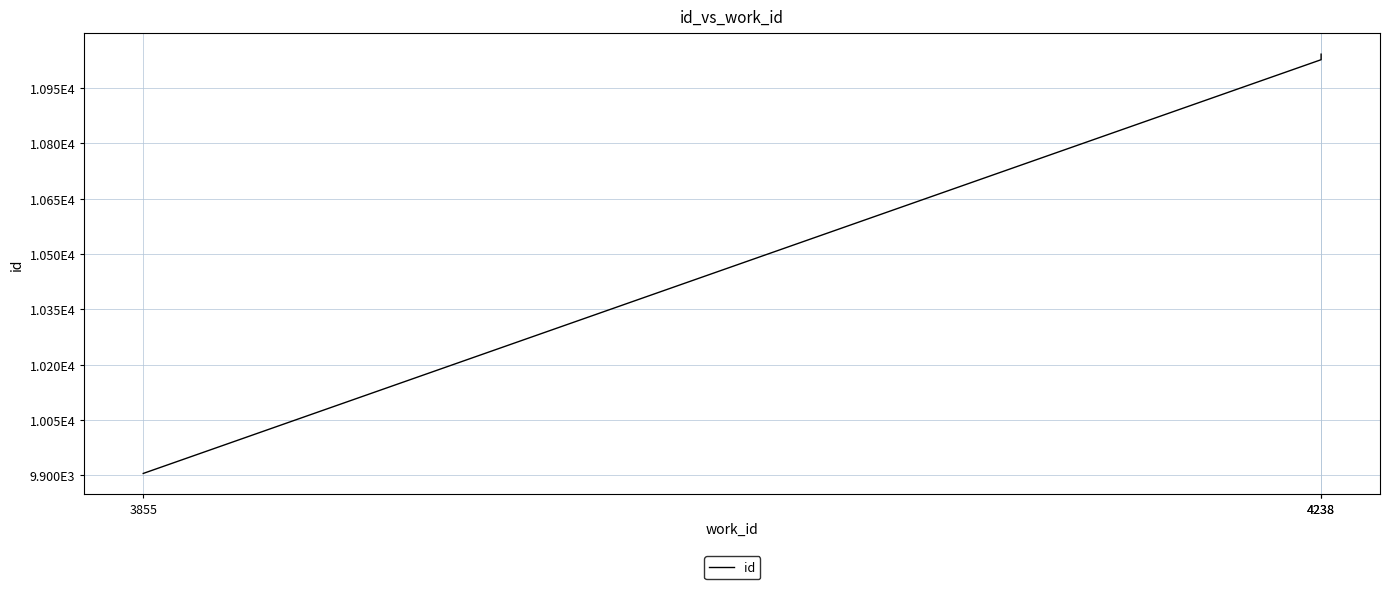

Rank the categories by value from highest to lowest.

4238, 4238, 3855